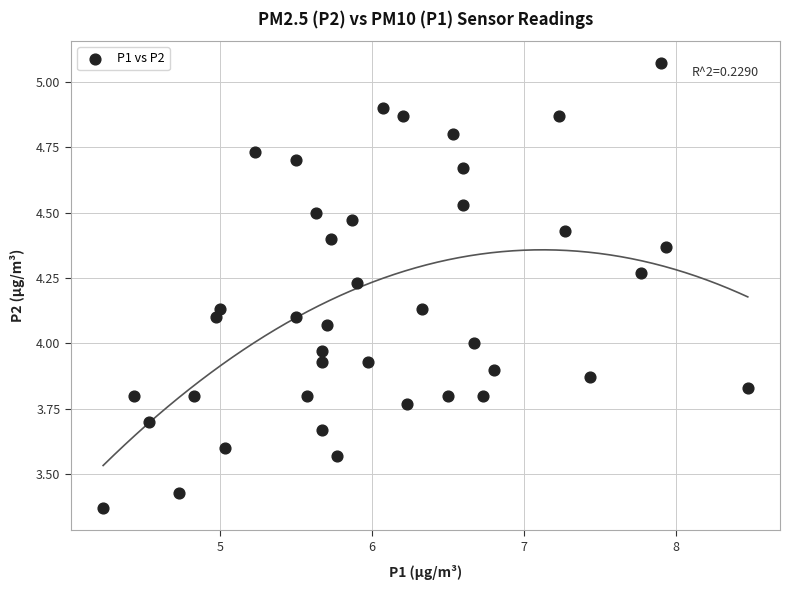

What is the range of Y values (max minus min)?

1.7